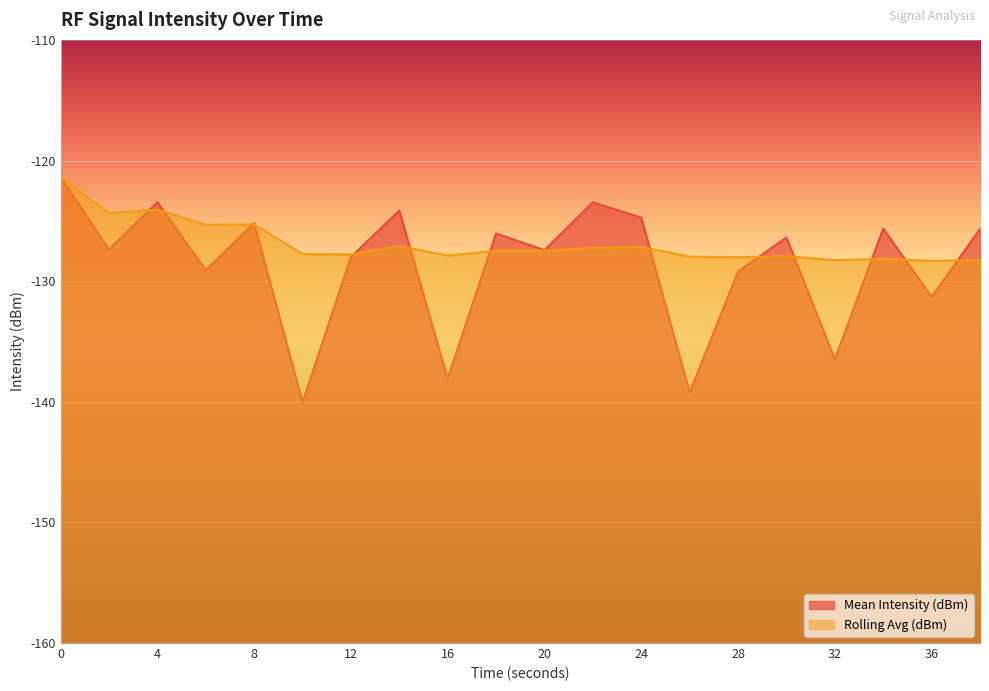

What are all the series names shown in the legend?

Mean Intensity (dBm), Rolling Avg (dBm)